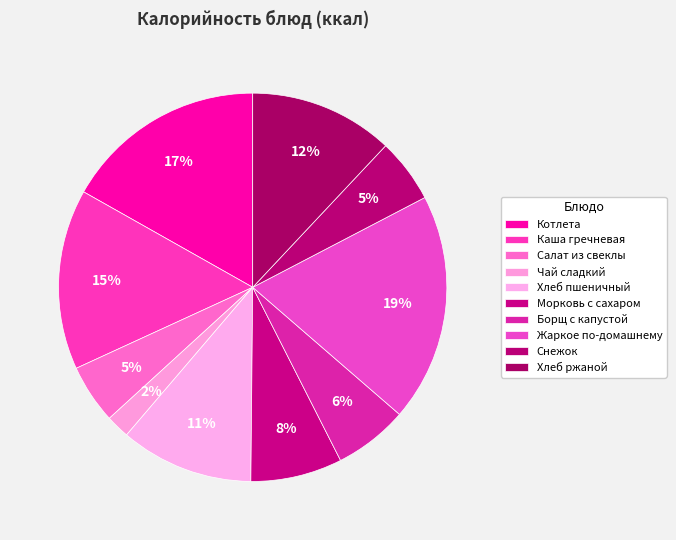

What percentage is the Борщ с капустой slice, to the nearest percent?

6%